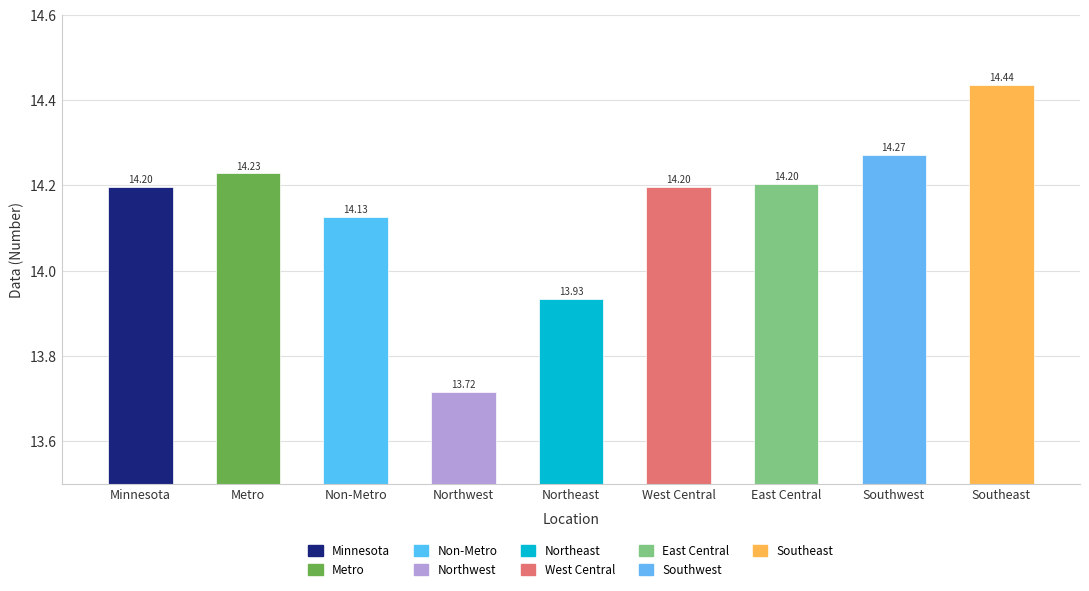

What is the smallest value displayed?

13.7